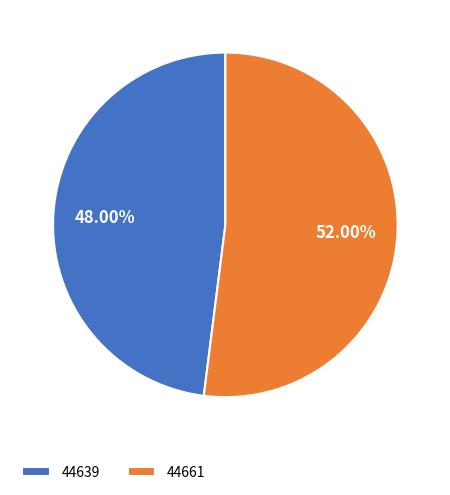

Between 44661 and 44639, which is larger?

44661